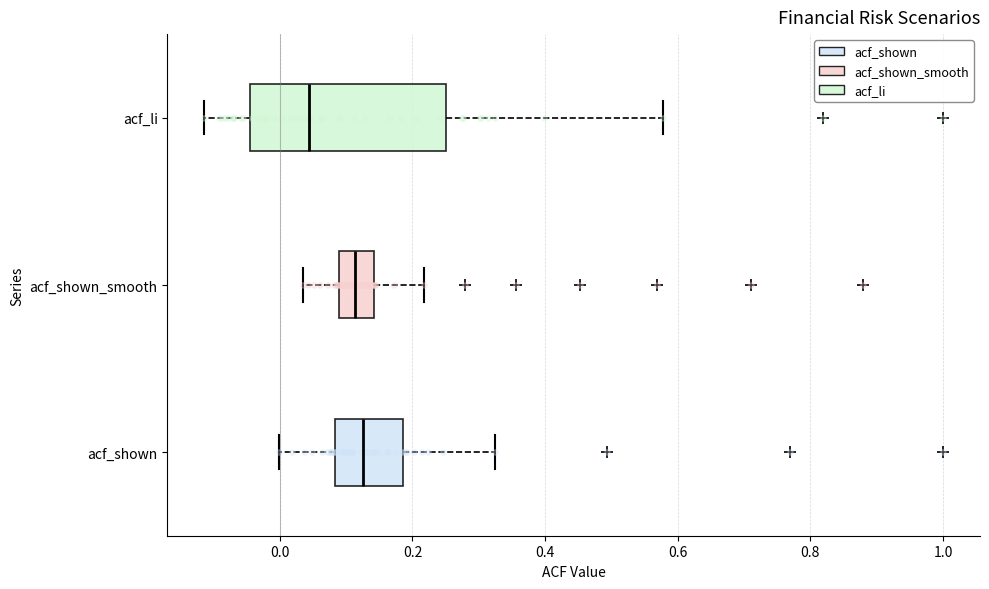

Reading bottom to top, transcribe this box plot: for each box, give where its median line is, the range the box spans, and where its two whiskers end, as read against the x-axis. The values are not printed on the chart, so give them approximately, as read against the axis.

acf_shown: median 0.12, box 0.08 to 0.18, whiskers 0.00 to 0.32
acf_shown_smooth: median 0.12, box 0.08 to 0.14, whiskers 0.04 to 0.22
acf_li: median 0.04, box -0.04 to 0.26, whiskers -0.12 to 0.58